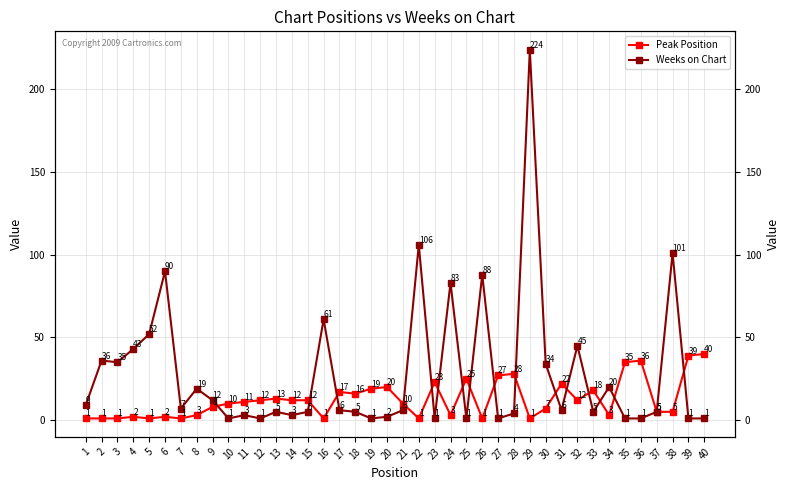

At 8, list the series in order from largest to smallest.

Weeks on Chart, Peak Position